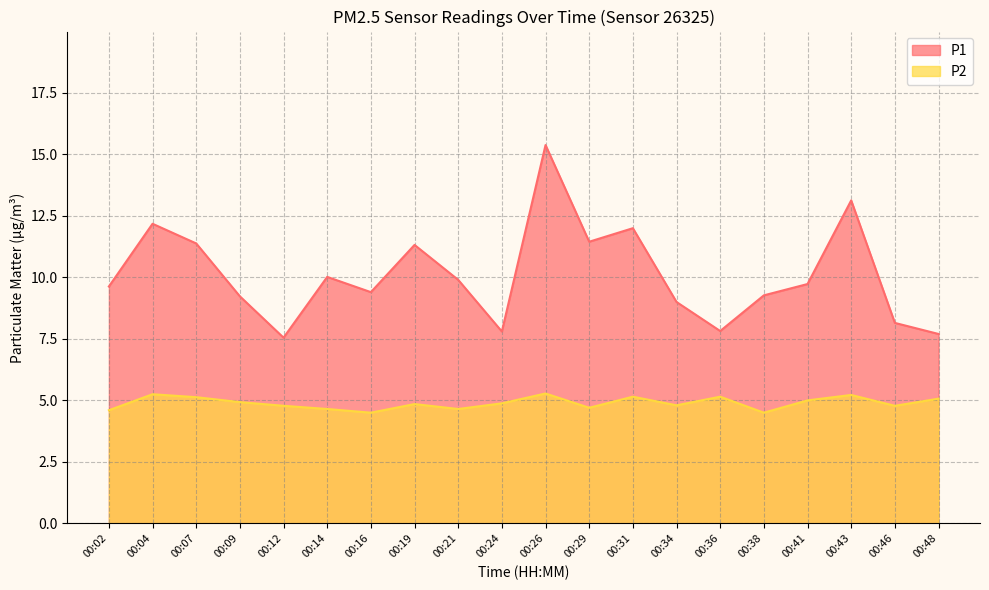

Which category has the lowest value in the P2 series?

00:16